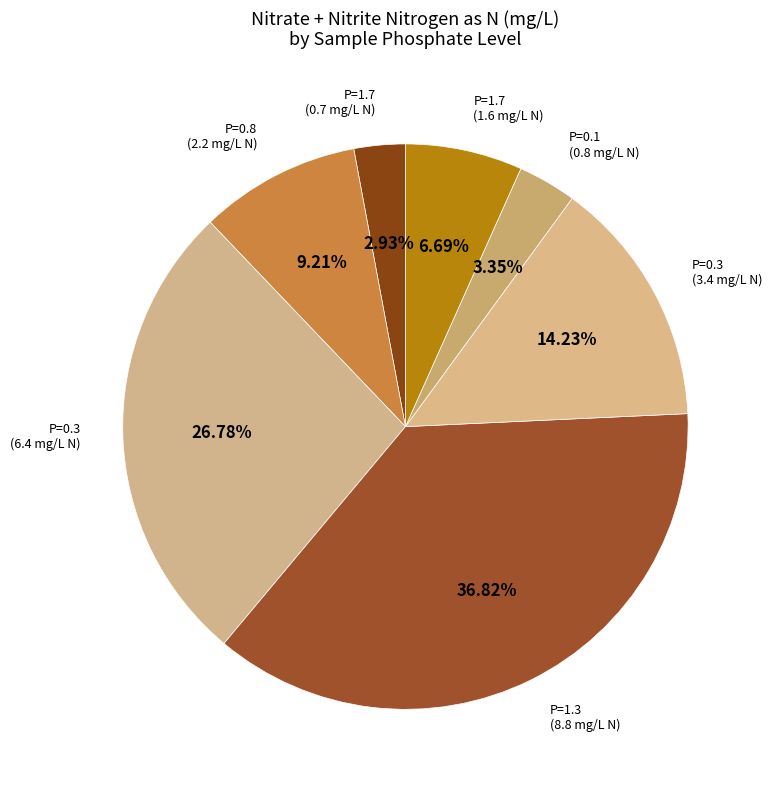

Rank the categories by value from highest to lowest.

1.3 (2000-08-17), 0.3 (2001-04-03), 0.3 (2000-07-05), 0.8 (2001-06-06), 1.7 (2000-02-24), 0.1 (2000-05-18), 1.7 (2002-06-04)